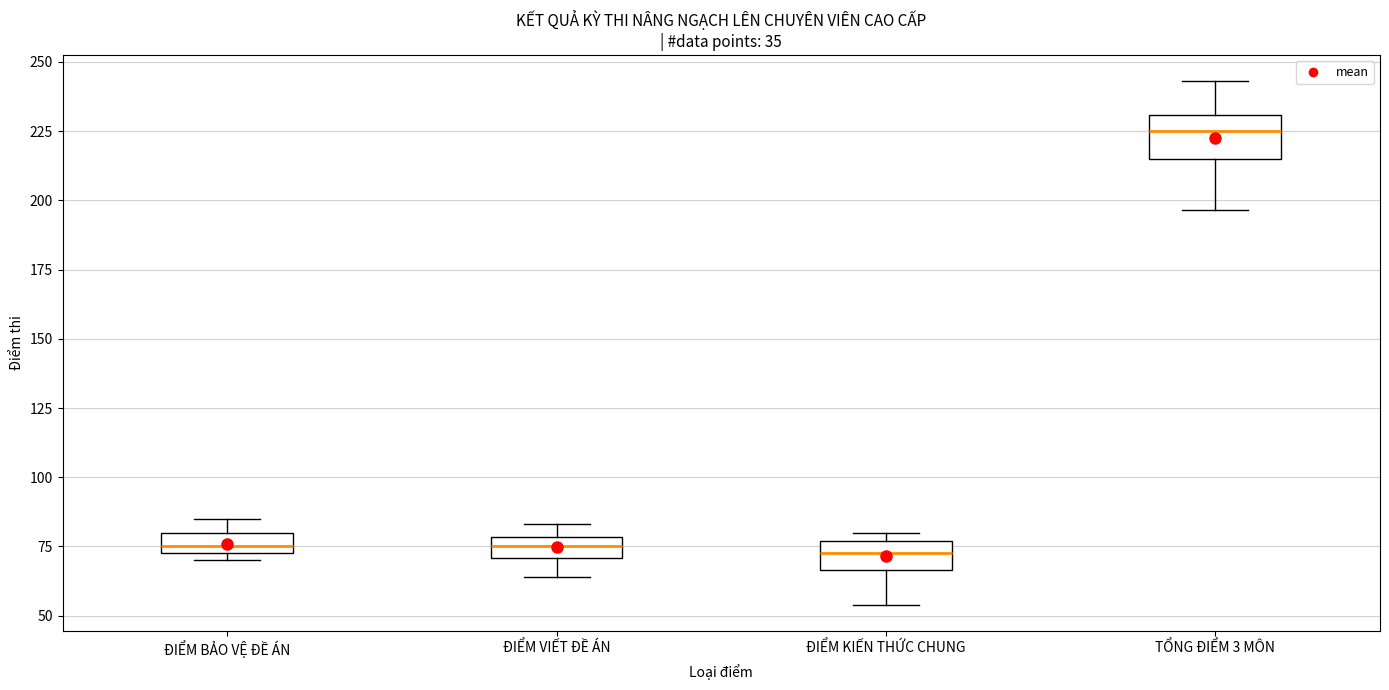

Reading left to right, read every box against the y-axis: the position of its median line, the range the box covers, and the ends of its whiskers. The values are not printed on the chart, so give them approximately, as read against the axis.

ĐIỂM BẢO VỆ ĐỀ ÁN: median 75 (just above the box's lower edge), box 75 to 80, whiskers 70 to 85
ĐIỂM VIẾT ĐỀ ÁN: median 75, box 70 to 80, whiskers 65 to 85
ĐIỂM KIẾN THỨC CHUNG: median 75 (inside the box), box 65 to 75, whiskers 55 to 80
TỔNG ĐIỂM 3 MÔN: median 225, box 215 to 230, whiskers 195 to 245